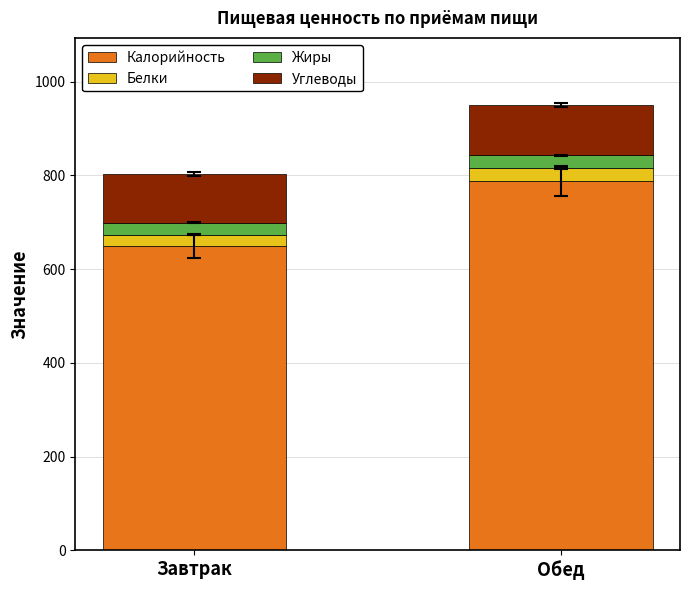

True or false: Калорийность has a value of 788 at Обед.

True